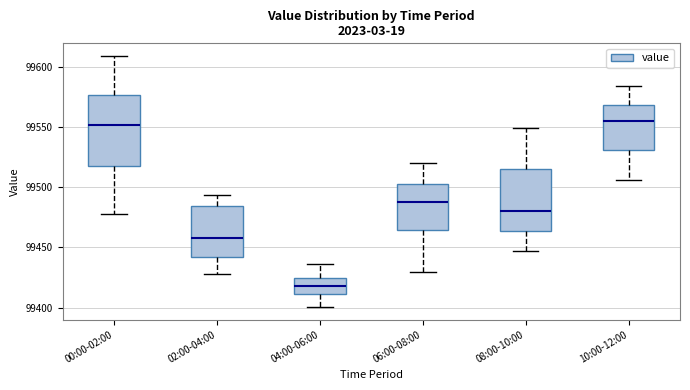

Reading left to right, transcribe this box plot: for each box, give where its median line is, the range the box spans, and where its two whiskers end, as read against the y-axis. The values are not printed on the chart, so give them approximately, as read against the axis.

00:00-02:00: median 99550, box 99515 to 99575, whiskers 99480 to 99610
02:00-04:00: median 99460, box 99440 to 99485, whiskers 99430 to 99495
04:00-06:00: median 99420, box 99410 to 99425, whiskers 99400 to 99435
06:00-08:00: median 99490, box 99465 to 99505, whiskers 99430 to 99520
08:00-10:00: median 99480, box 99465 to 99515, whiskers 99445 to 99550
10:00-12:00: median 99555, box 99530 to 99570, whiskers 99505 to 99585